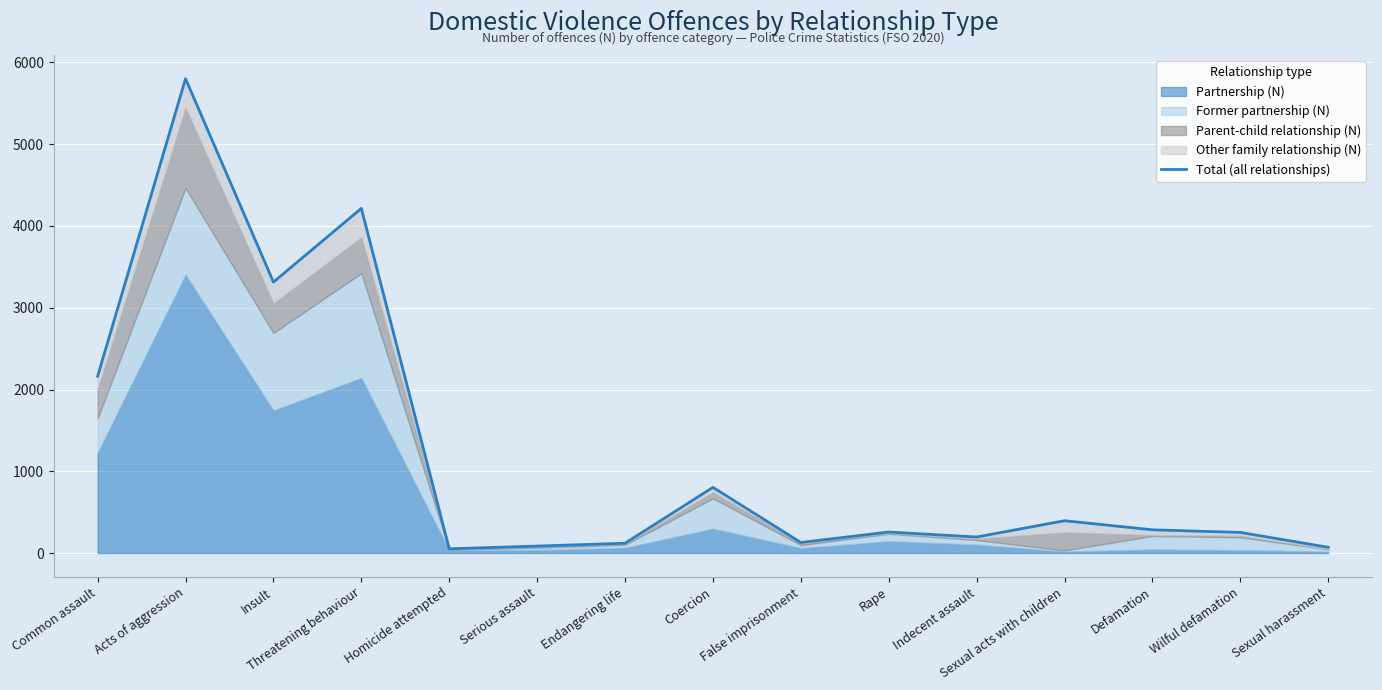

The chart shows a value of 284 at Defamation. True or false?

True